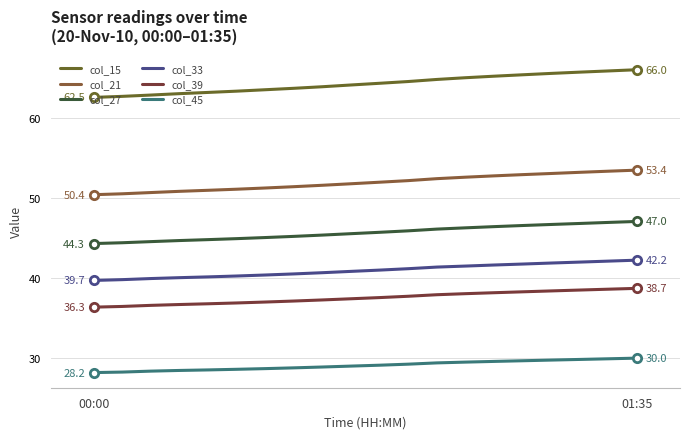

How many data points does each series have?

20